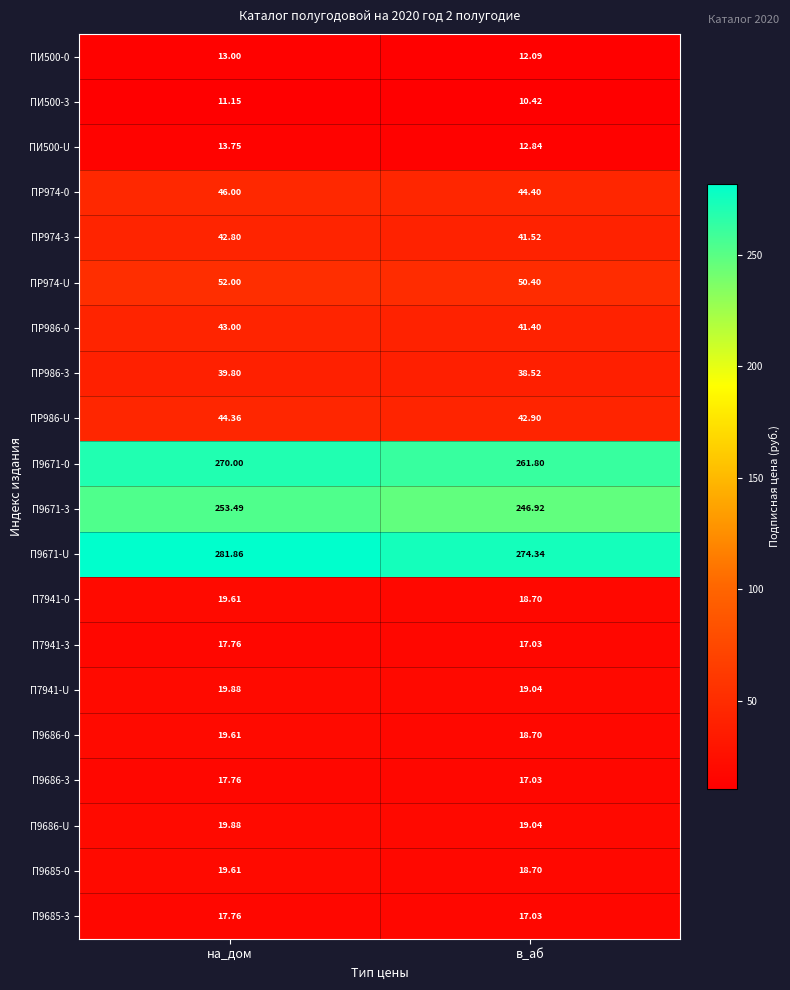

How many data points does each series have?

2